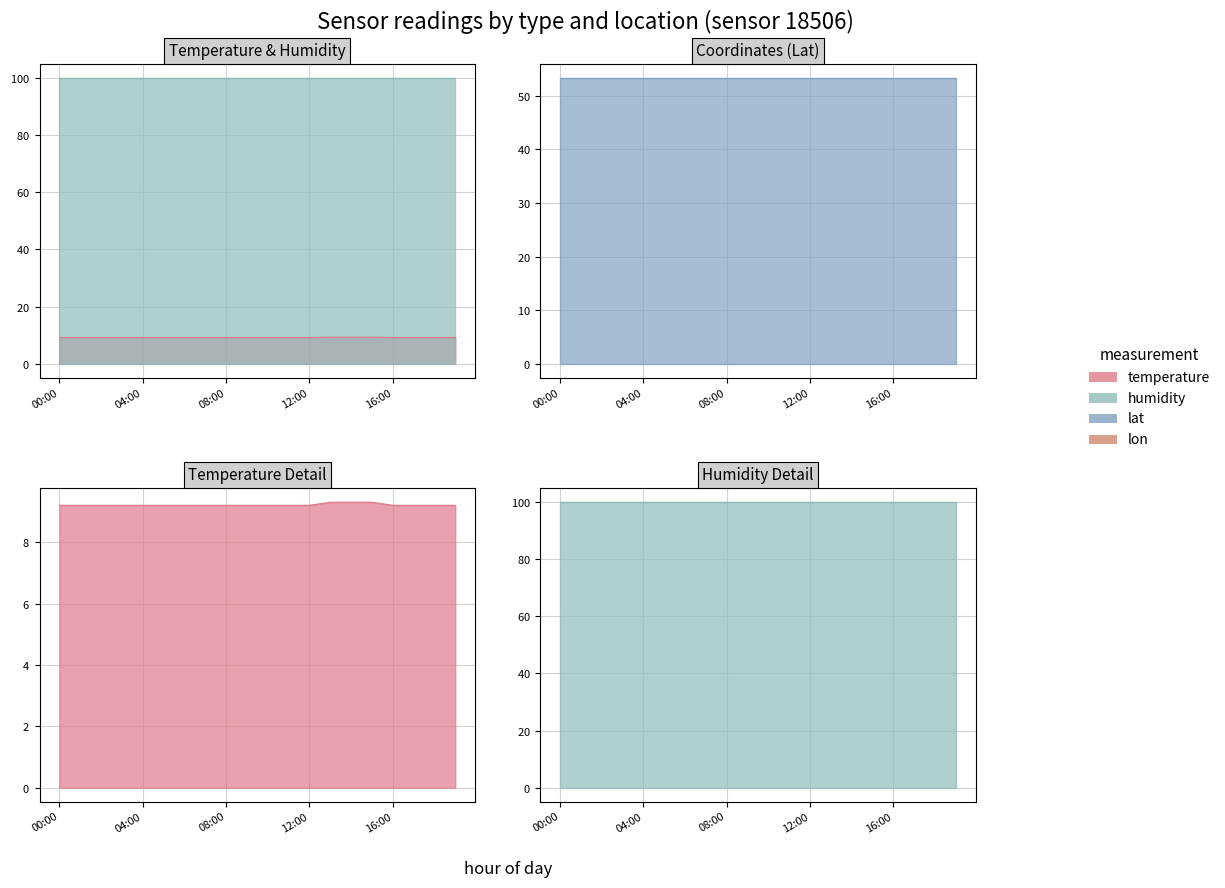

Rank the series at 15 from lowest to highest value.

temperature, lon, lat, humidity